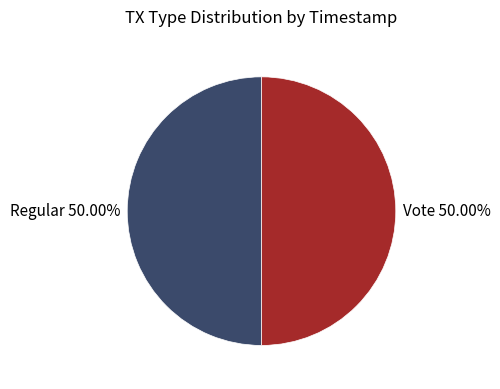

What is the ratio of the value at Vote 50.00% to the value at Regular 50.00%?

1.0